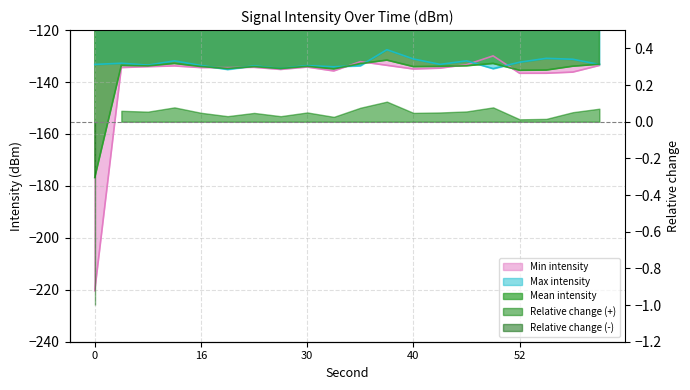

Which series has the largest range (max minus min)?

Min intensity